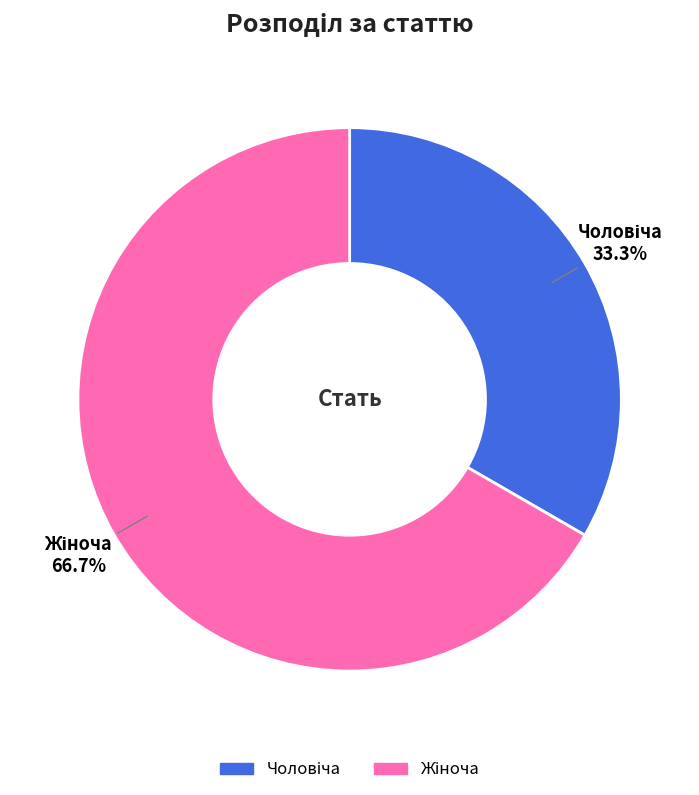

Is there a majority slice in this chart?

Yes